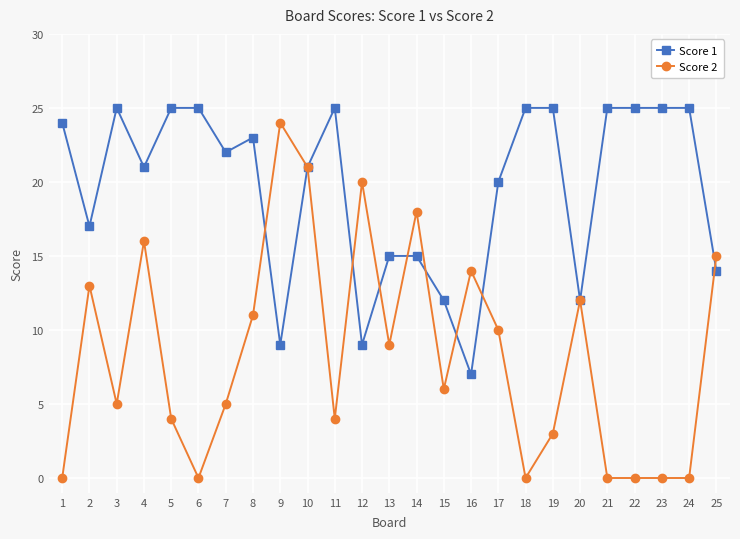

True or false: Score 1 has more than 2 interior local peaks.

True